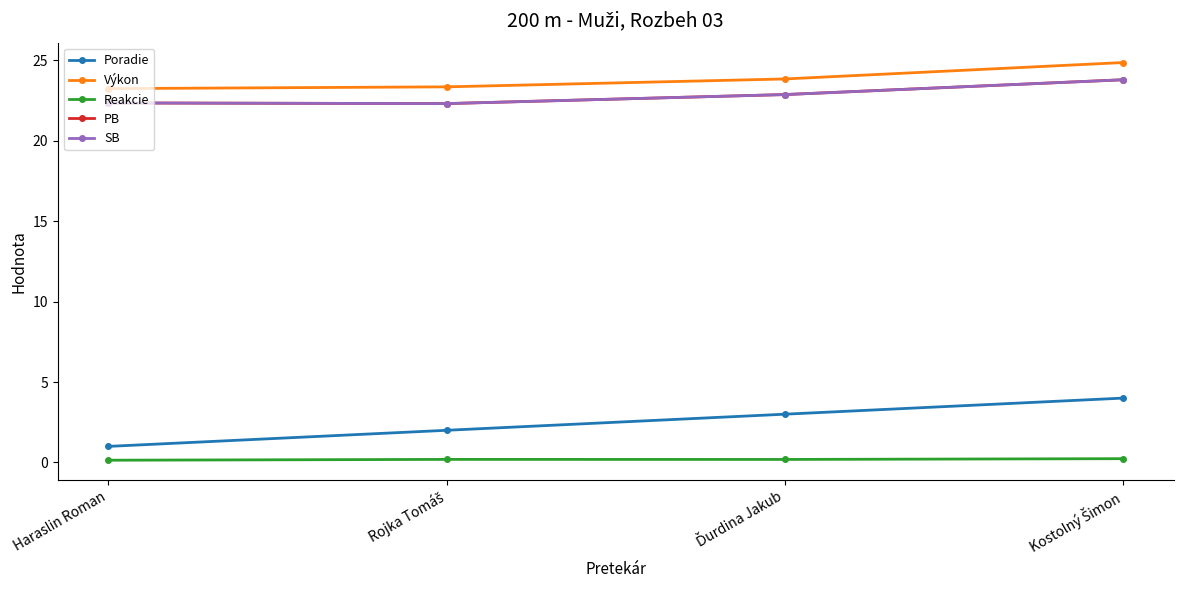

Is this an area chart (filled region under the line)?

No